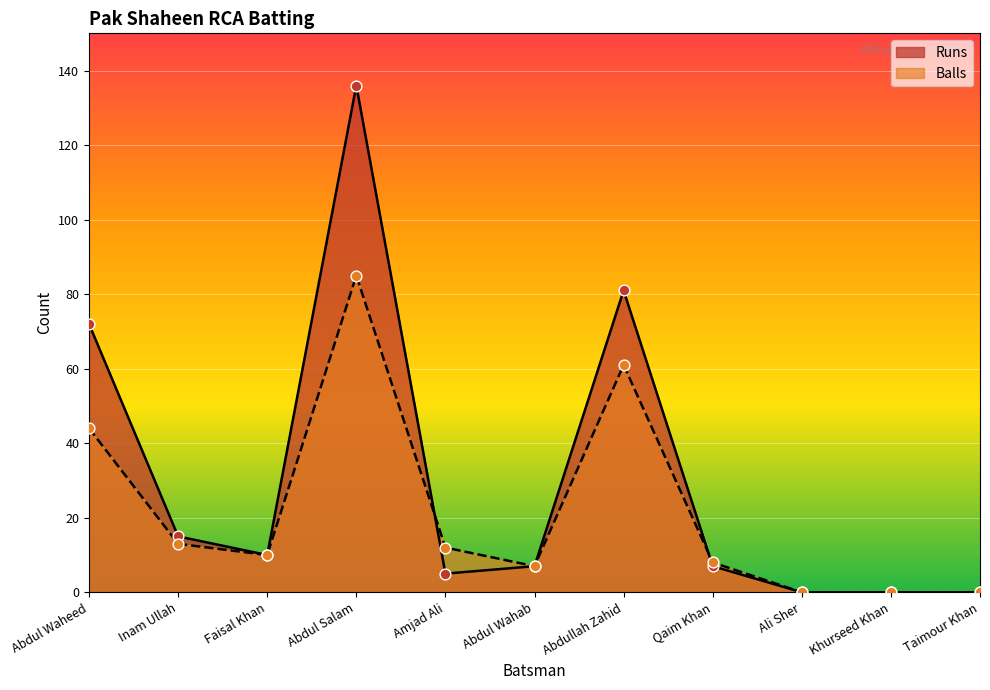

Which series has the largest total across all categories?

Runs